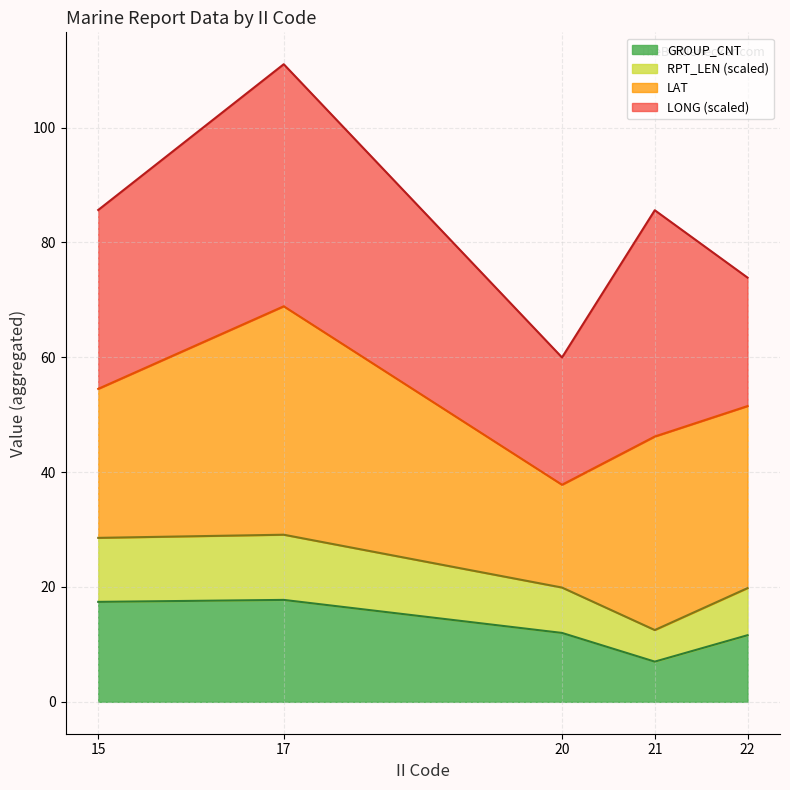

What are all the series names shown in the legend?

GROUP_CNT, RPT_LEN (scaled), LAT, LONG (scaled)